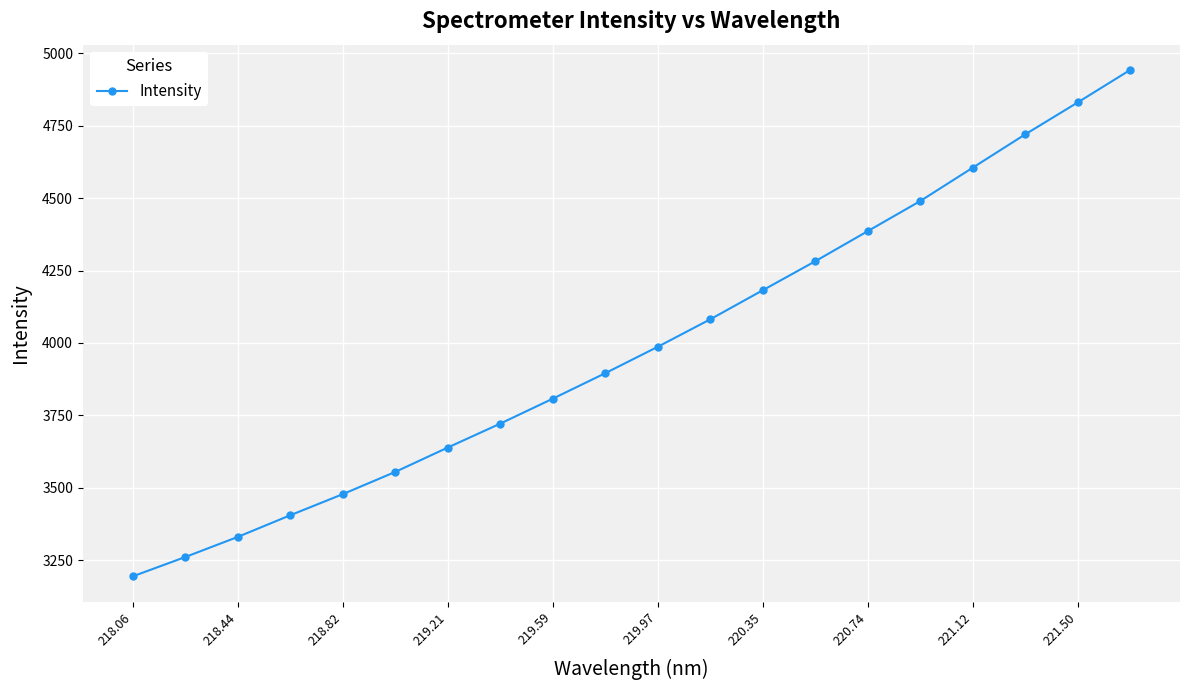

True or false: the data has more than 2 interior local peaks.

False